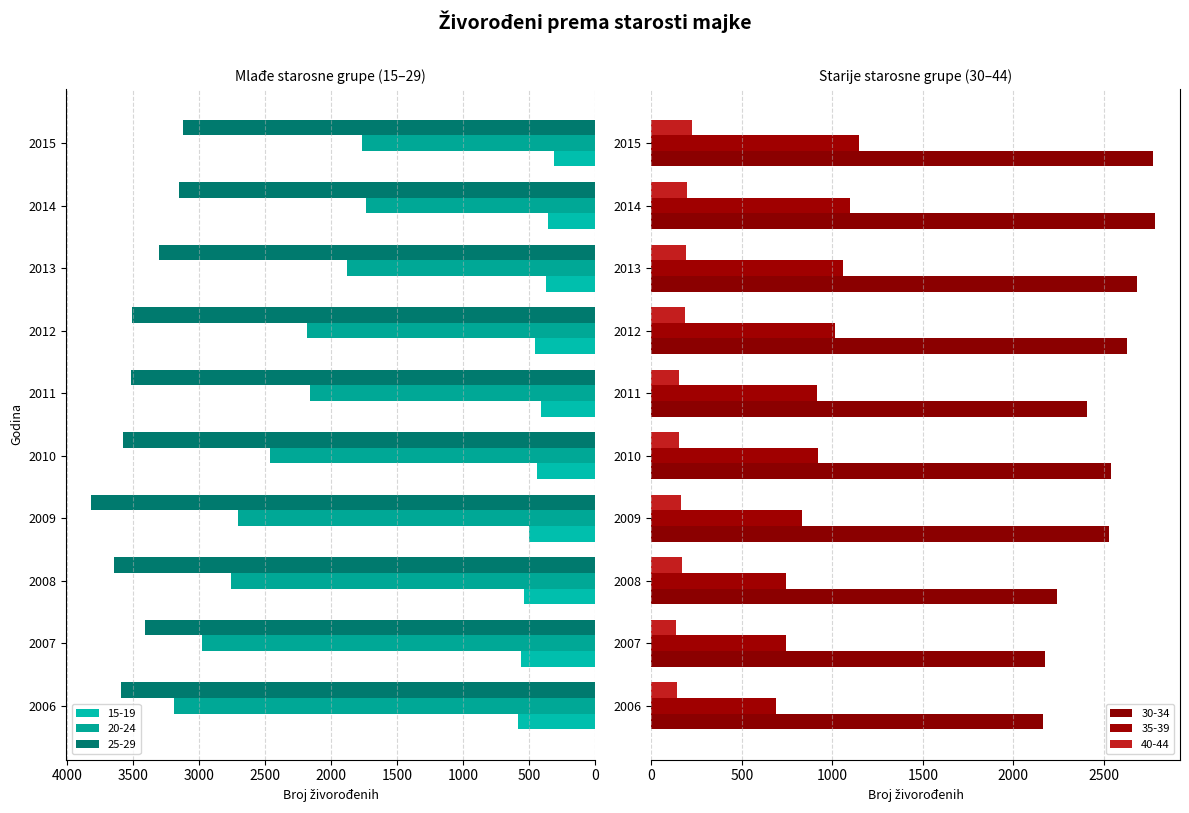

What is the minimum value for 15-19?

308